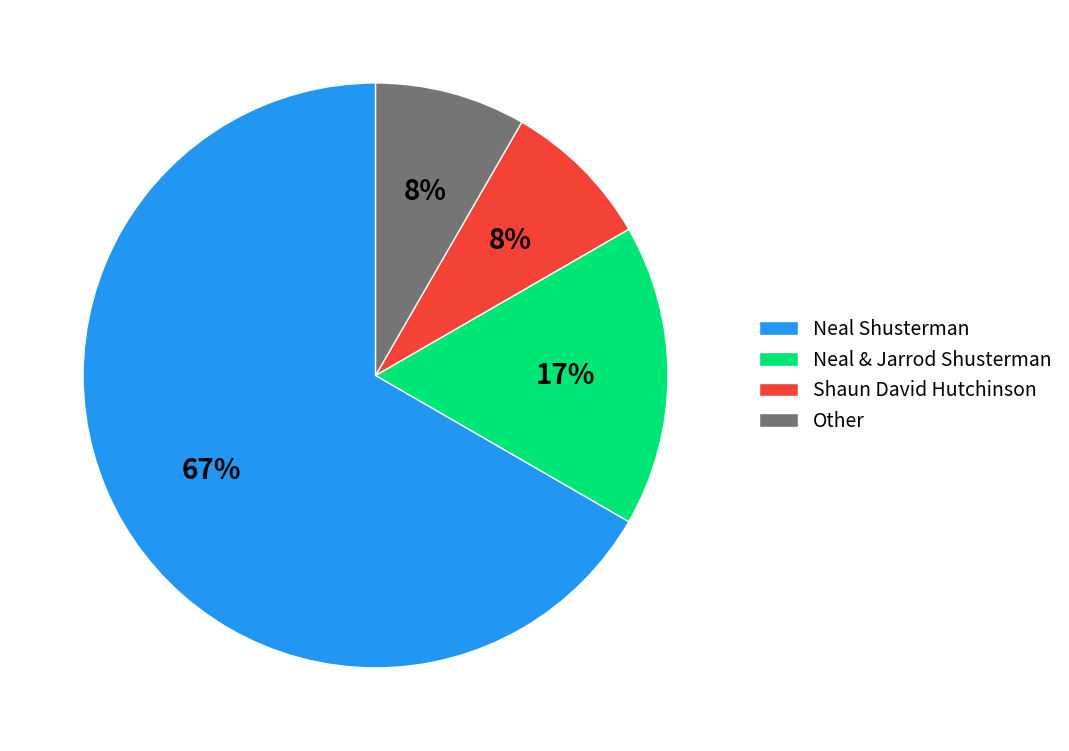

To the nearest percent, what portion does Neal & Jarrod Shusterman represent?

17%